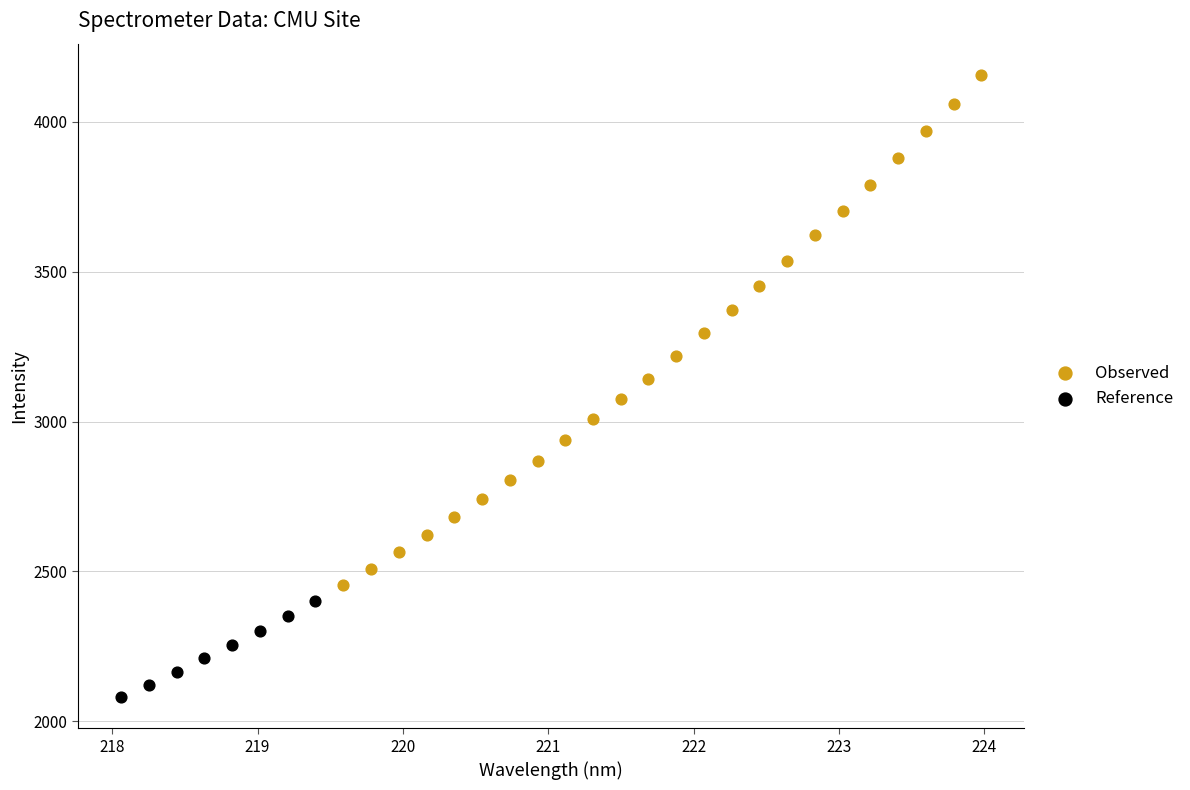

Which series contains the highest Y value?

Observed